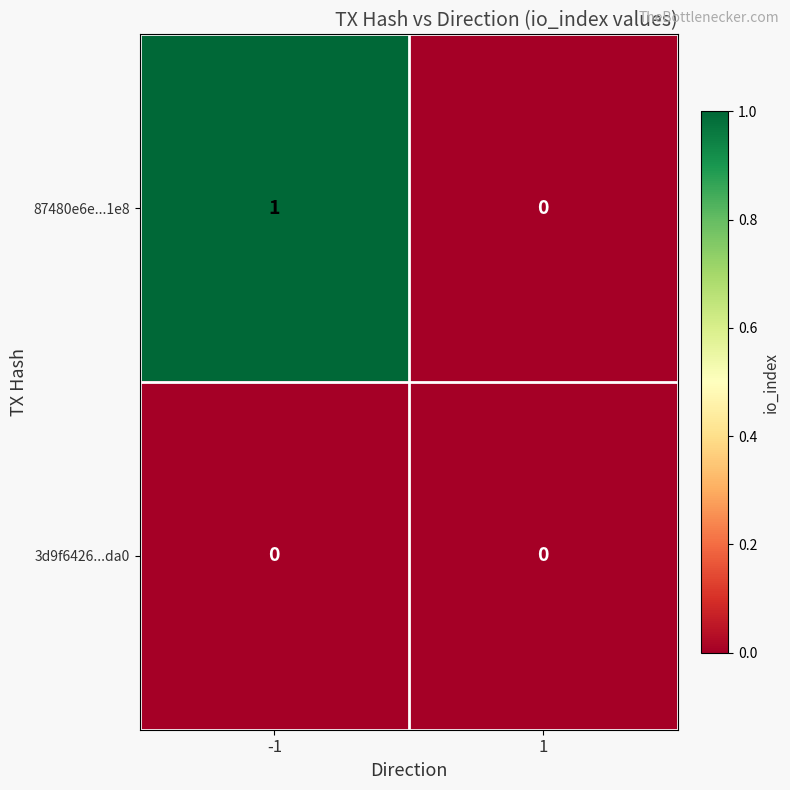

List the series in order of their peak value, highest first.

87480e6e...1e8, 3d9f6426...da0